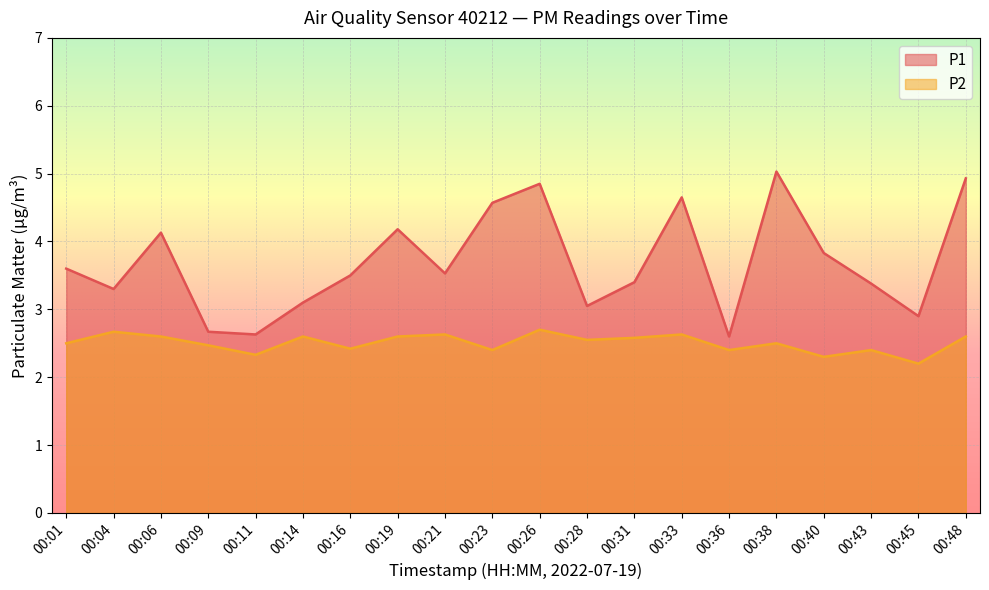

What is the value of the P2 point at the 7th from the left?

2.4